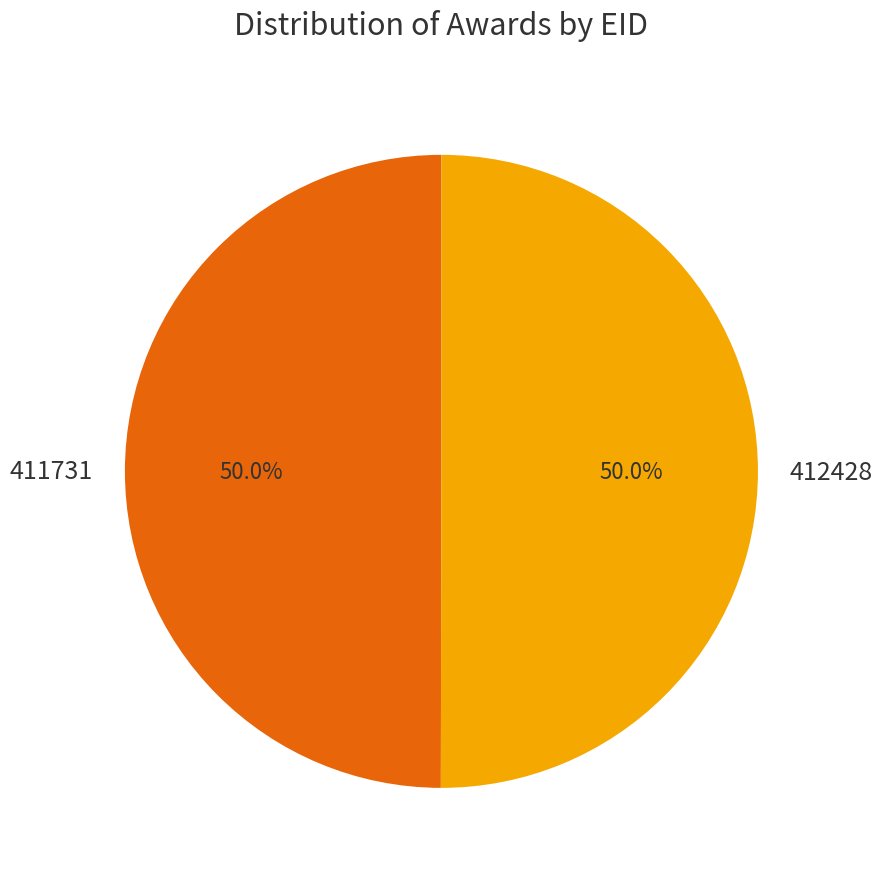

Combined, do 411731 and 412428 account for over 50%?

Yes